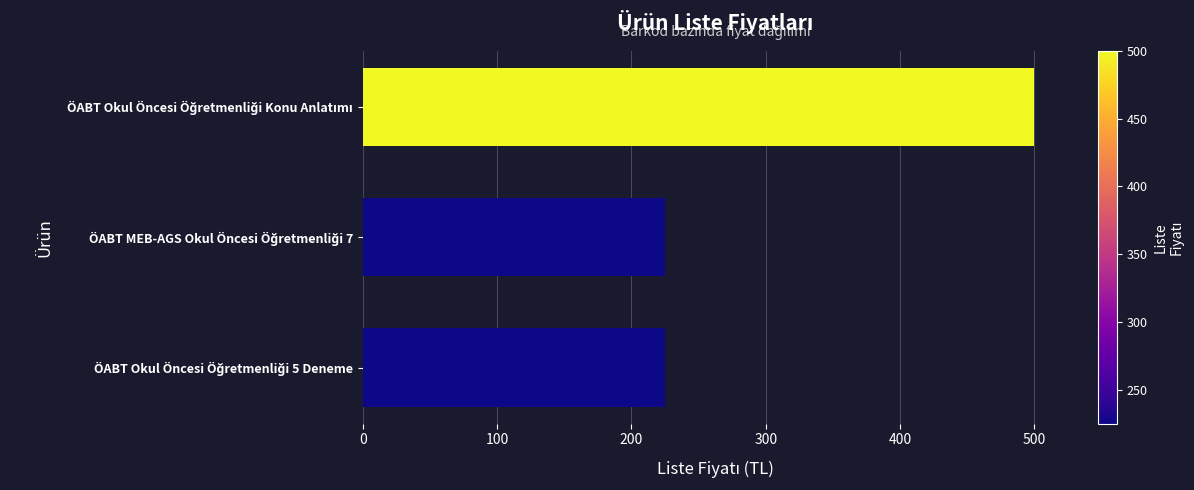

What is the maximum value shown in the chart?

500